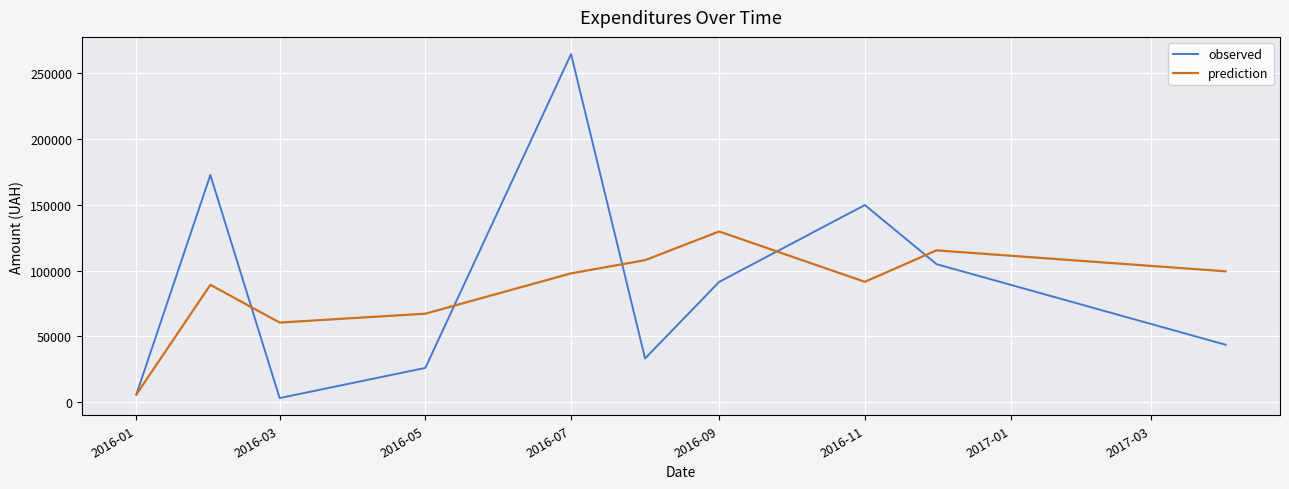

What is the maximum value for observed?

264469.1